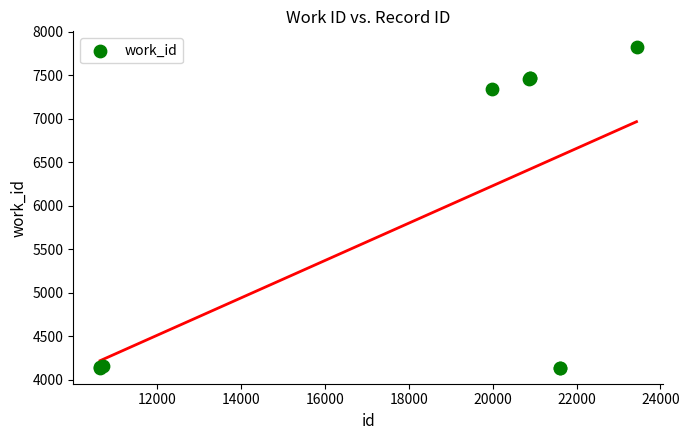

What Y value in the scatter plot is closest to 5978?

7341